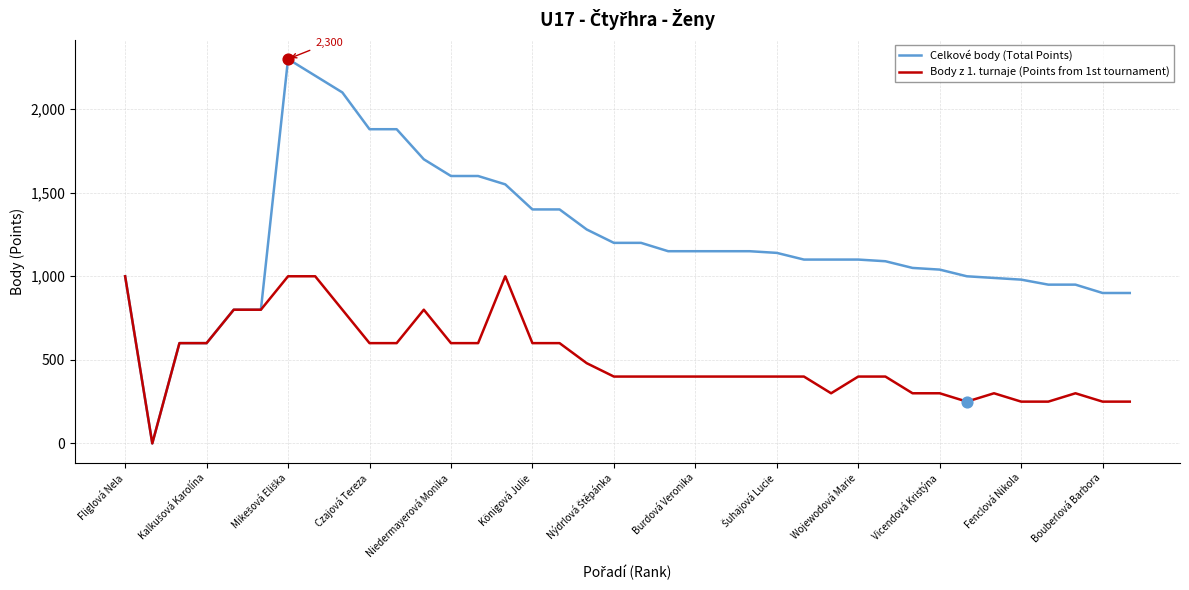

What are all the series names shown in the legend?

Celkové body (Total Points), Body z 1. turnaje (Points from 1st tournament)